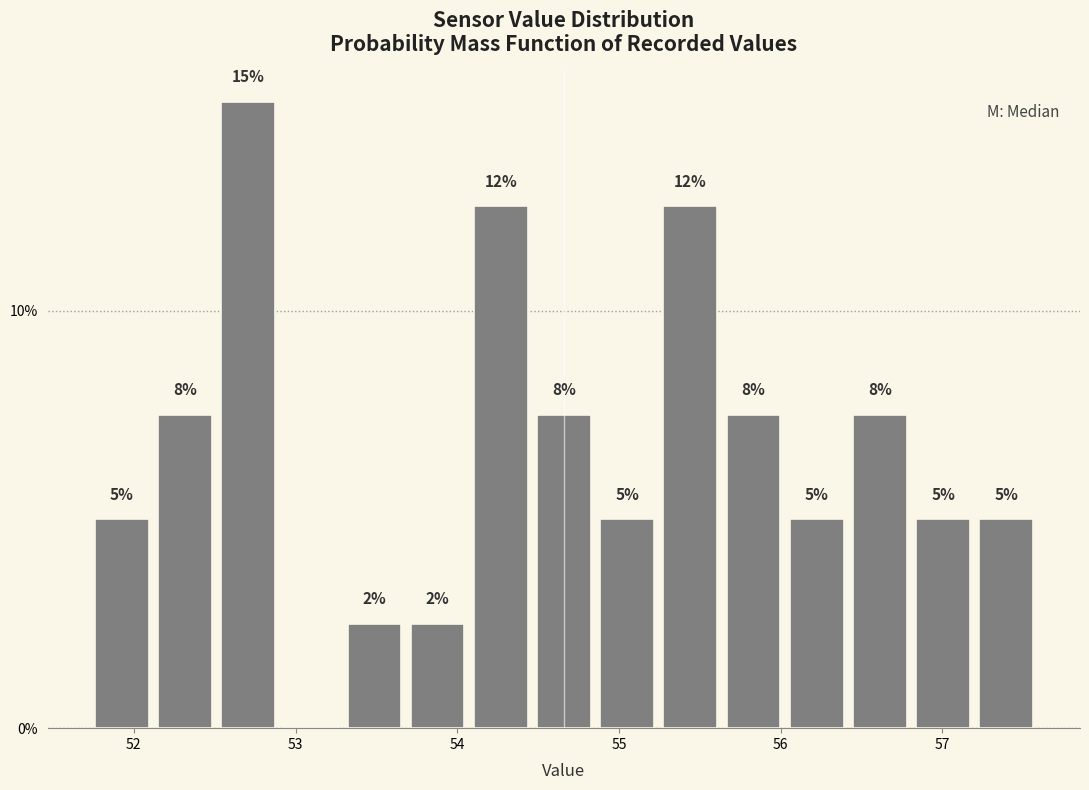

Around what value on the x-axis is the tallest bar? Give the approximate position of its centre, as read against the axis.

52.7